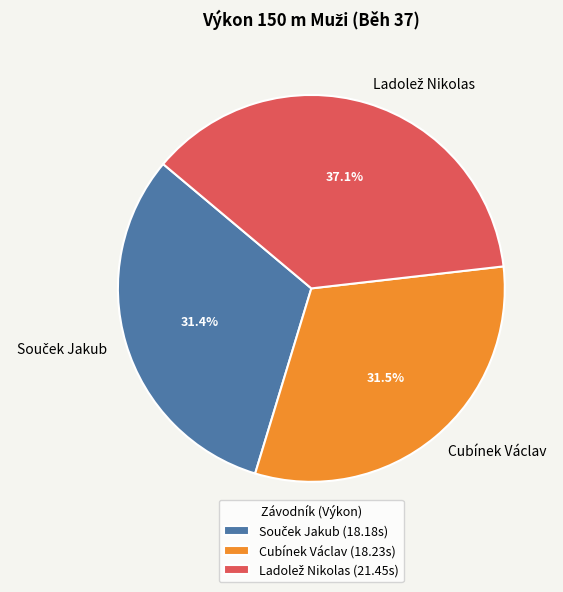

How much of the chart is everything except Cubínek Václav?

68.5%